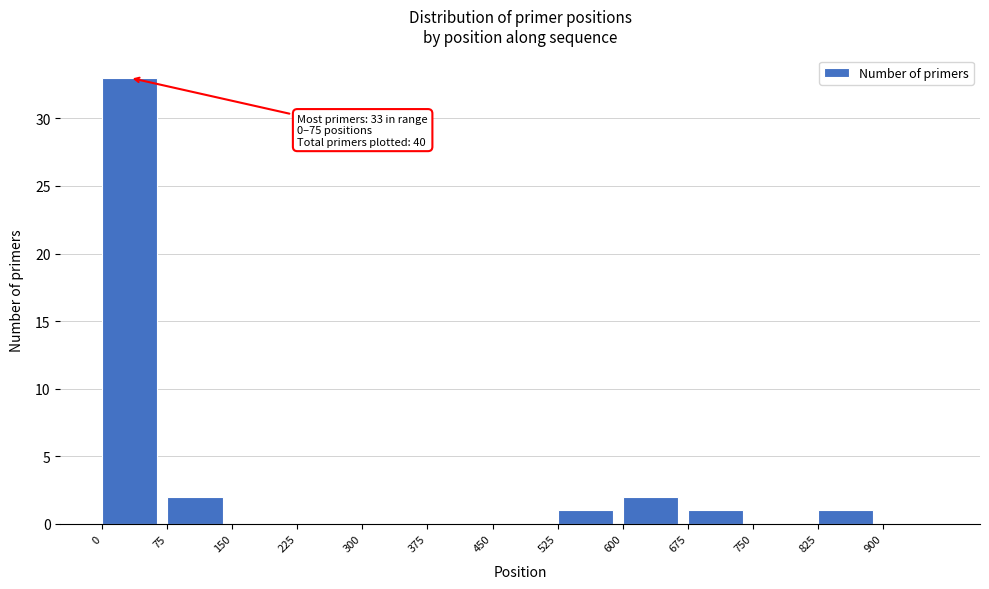

Over which range of the x-axis is the bar tallest?

0 to 75